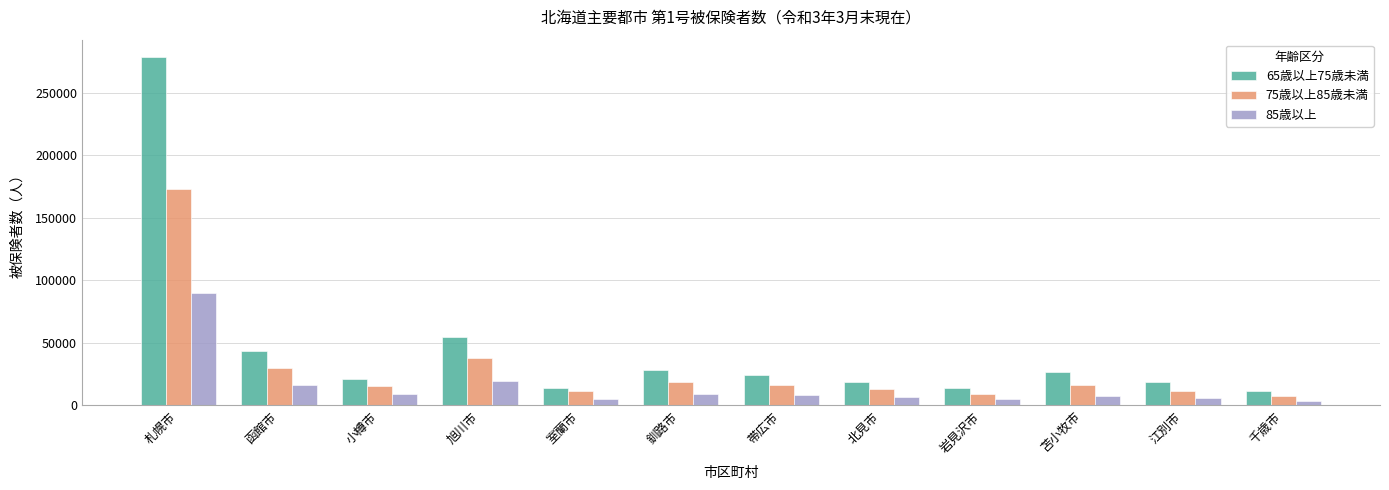

What is the smallest value displayed?

3505